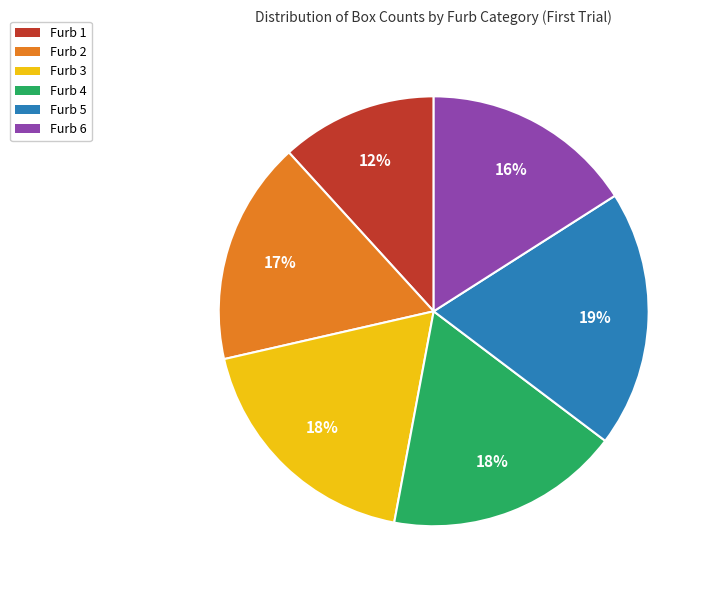

How many segments does this pie chart have?

6